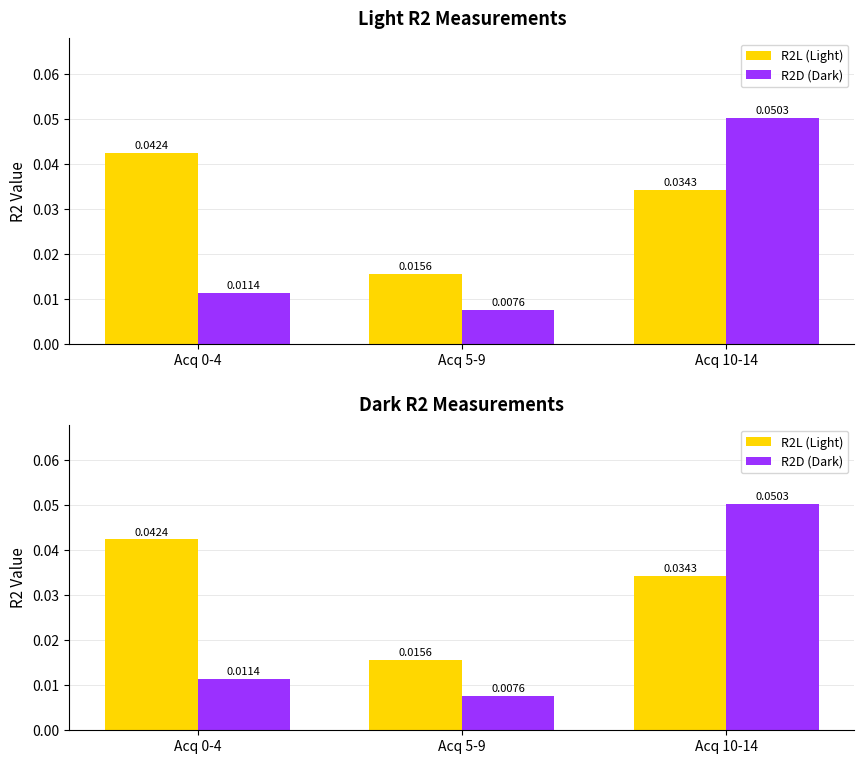

How many distinct data groups are displayed?

2